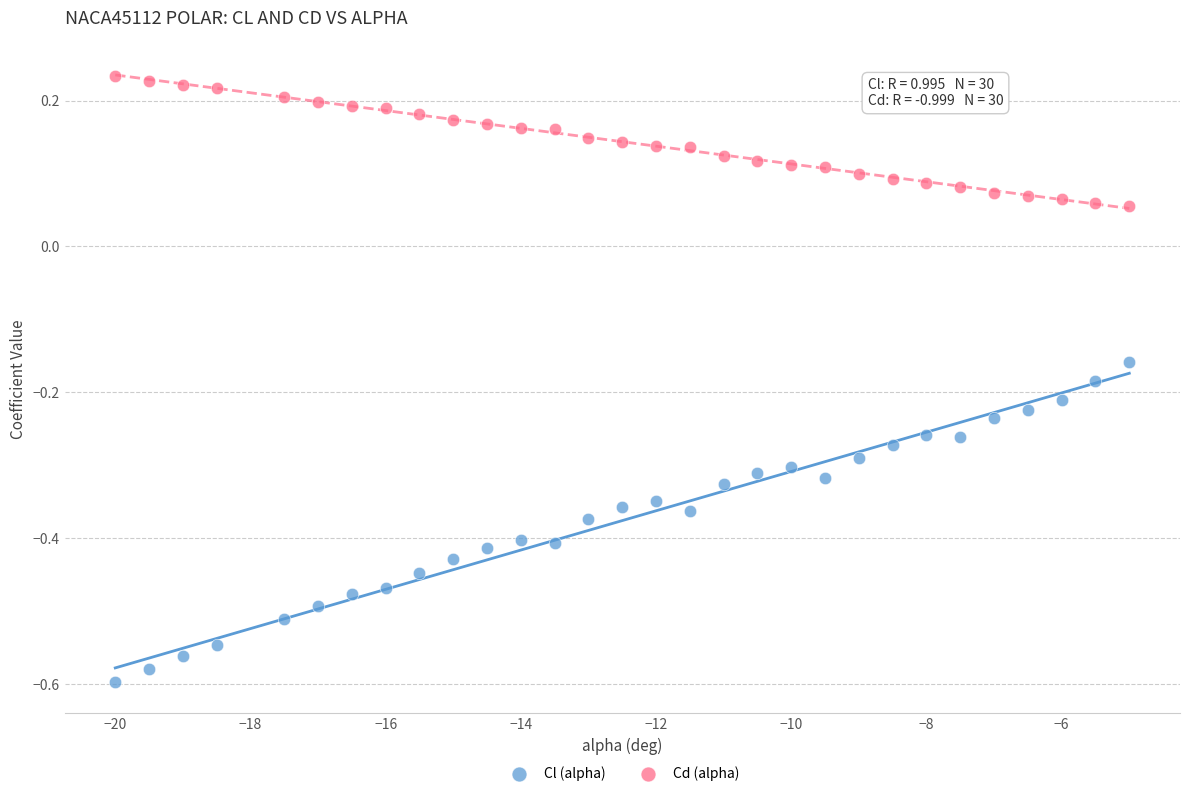

Which series reaches the minimum Y coordinate?

Cl (alpha)